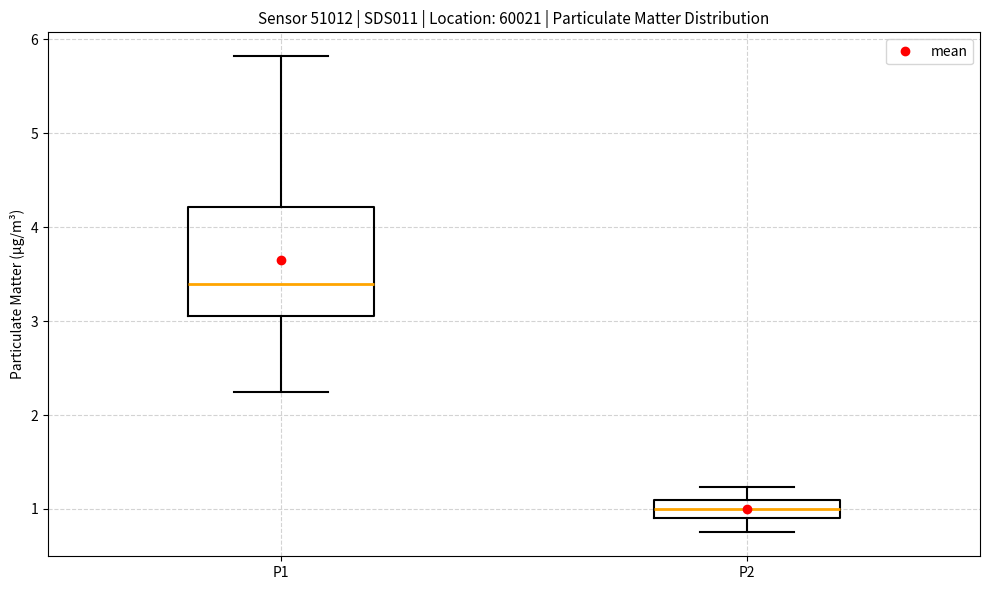

Reading left to right, transcribe this box plot: for each box, give where its median line is, the range the box spans, and where its two whiskers end, as read against the y-axis. The values are not printed on the chart, so give them approximately, as read against the axis.

P1: median 3.4, box 3.1 to 4.2, whiskers 2.3 to 5.8
P2: median 1.0, box 0.9 to 1.1, whiskers 0.8 to 1.2